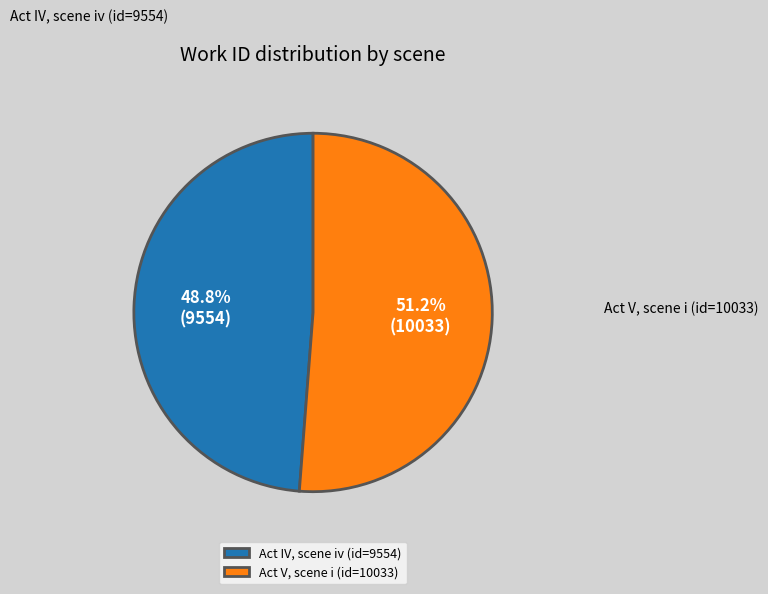

Rank the categories by value from highest to lowest.

Act V, scene i (id=10033), Act IV, scene iv (id=9554)